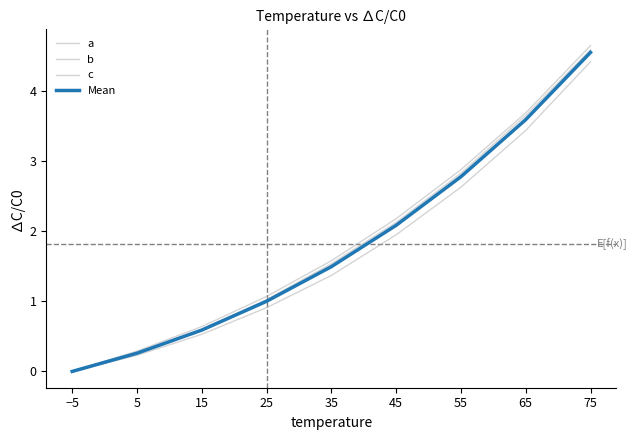

How many positive values does the b series have?

8